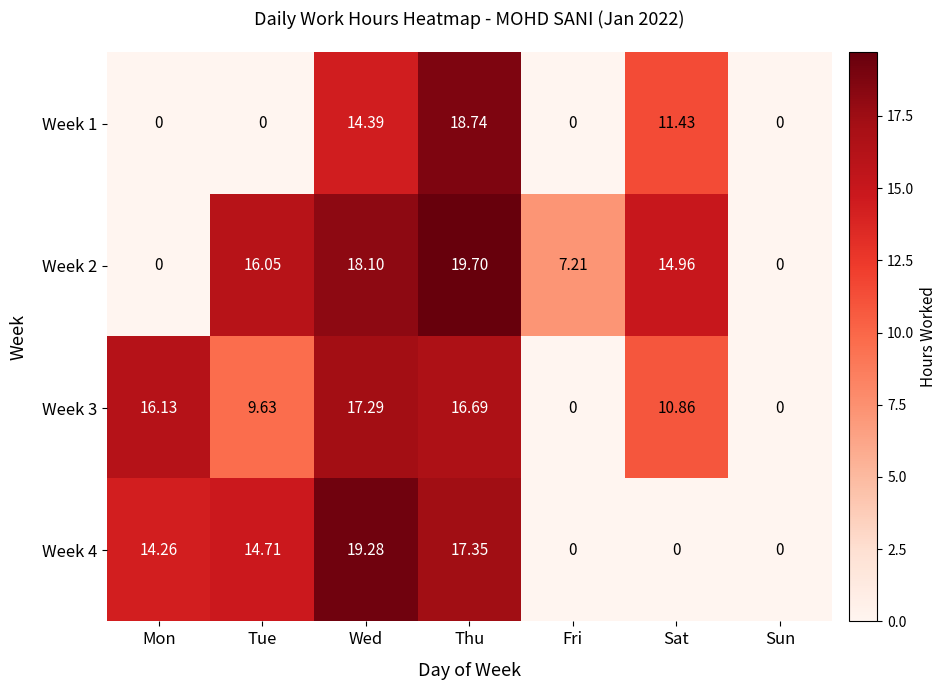

Which category has the highest value across all series?

Thu